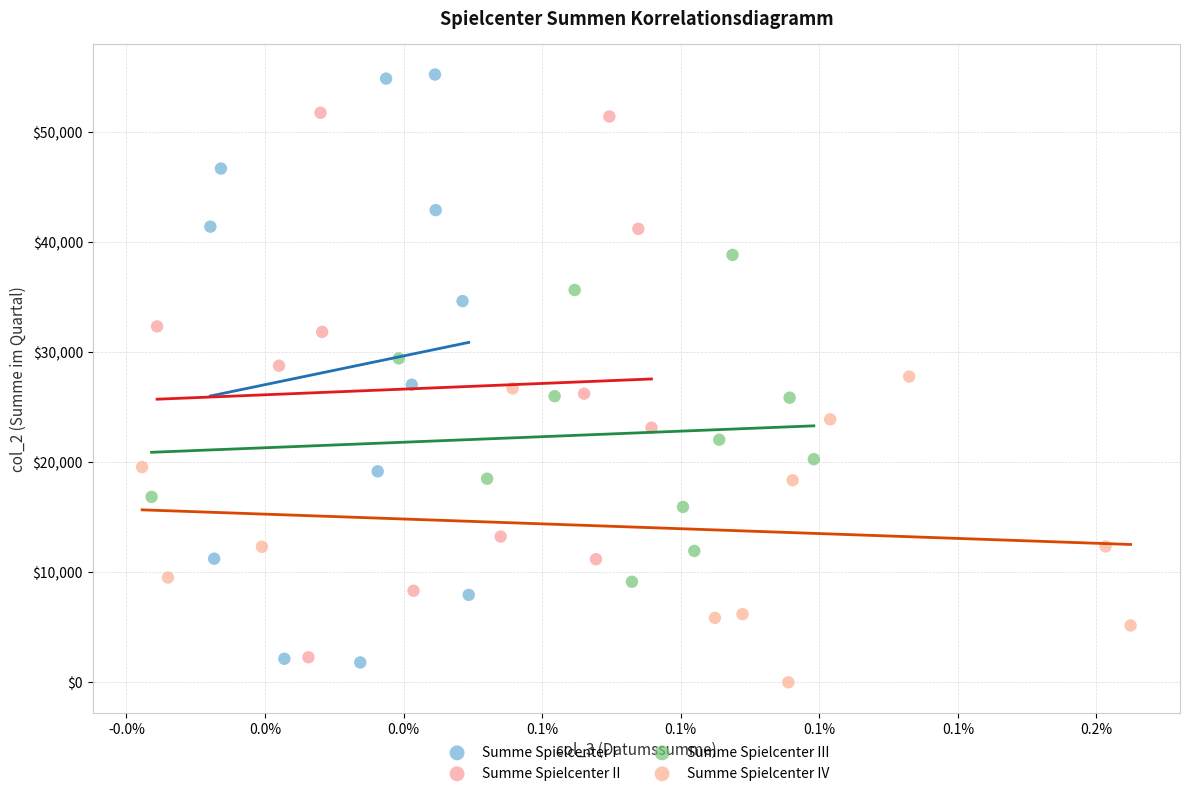

What are all the series names shown in the legend?

Summe Spielcenter I, Summe Spielcenter II, Summe Spielcenter III, Summe Spielcenter IV